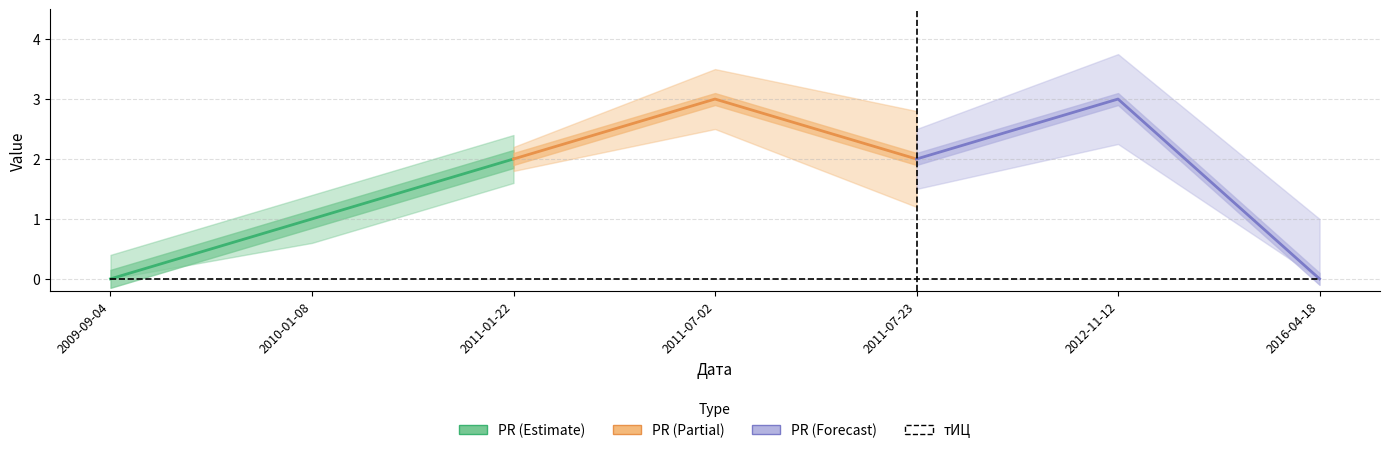

Is the value of PR at 2011-07-23 greater than the value of тИЦ at 2010-01-08?

Yes